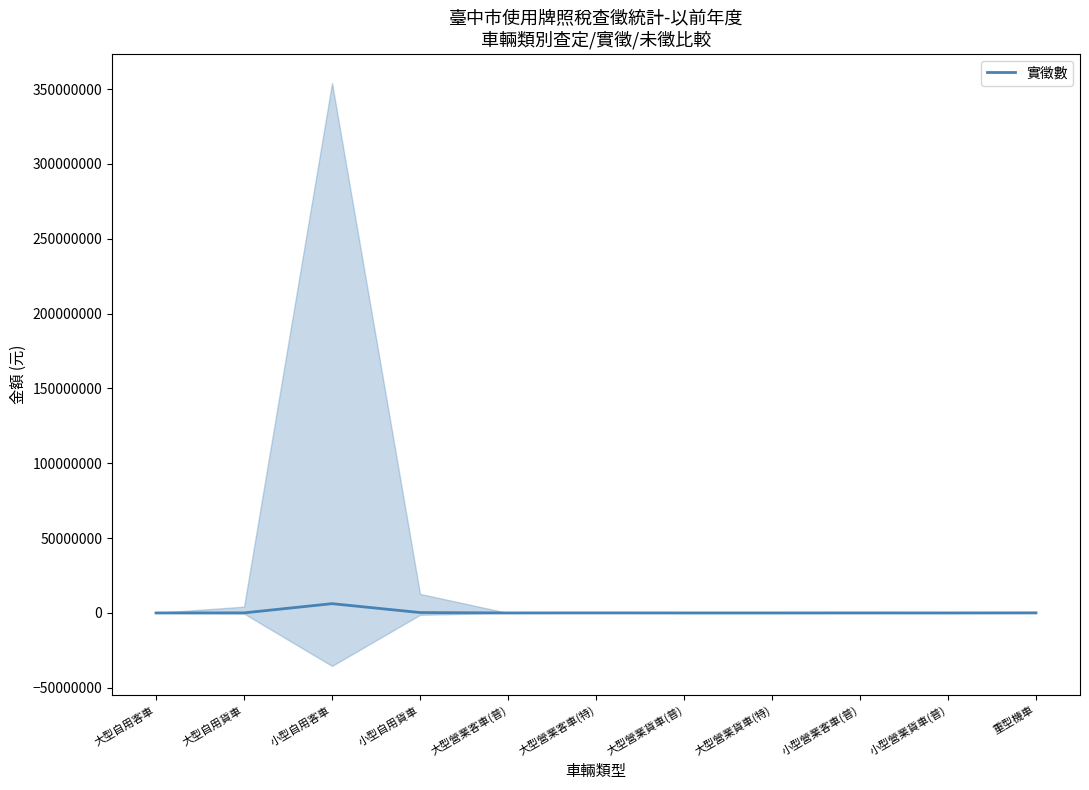

What is the sum of the values at 大型自用貨車 and 大型營業客車(特)?

84580